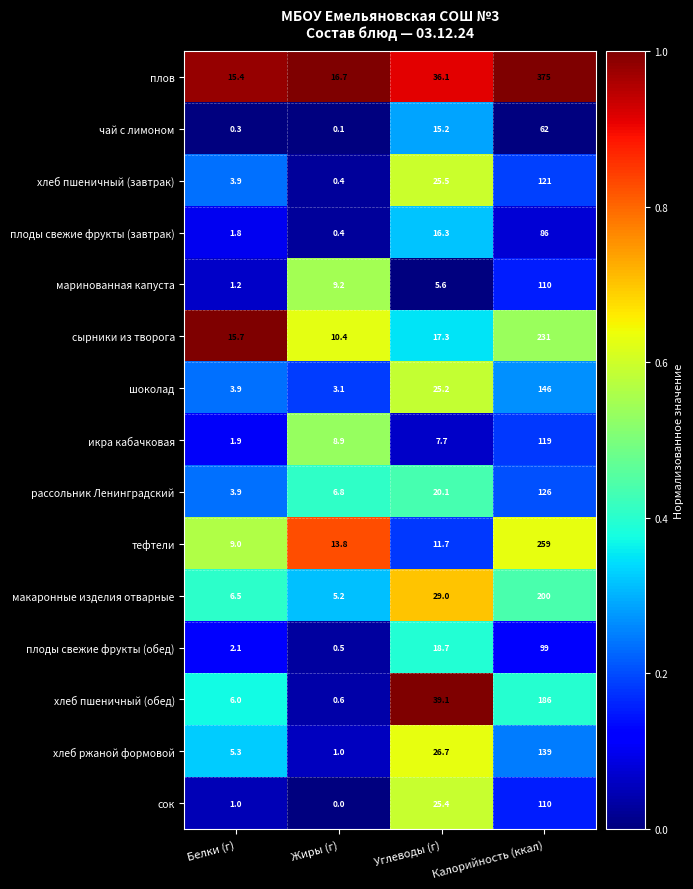

Count the number of categories in the chart.

4